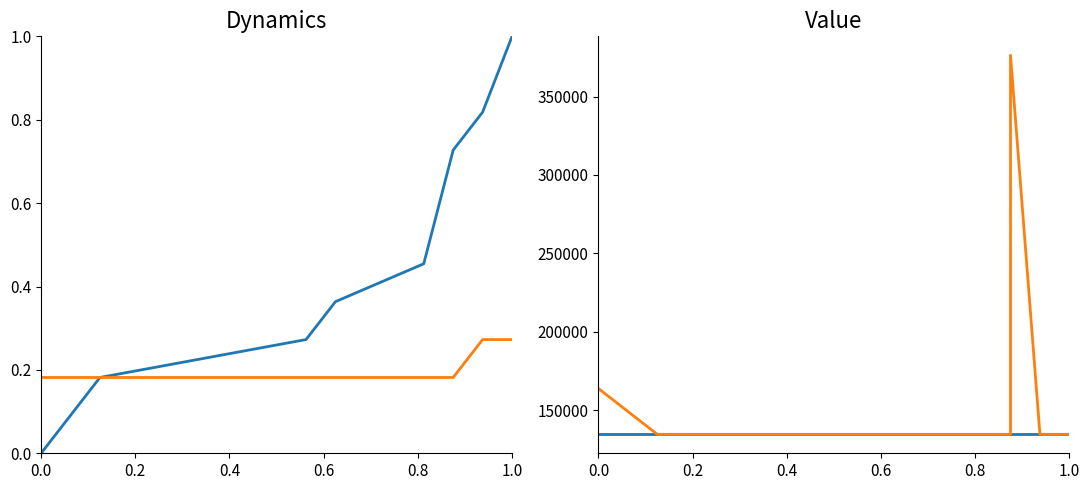

What is the maximum value for Tetraselmis sp. (134526)?

134526